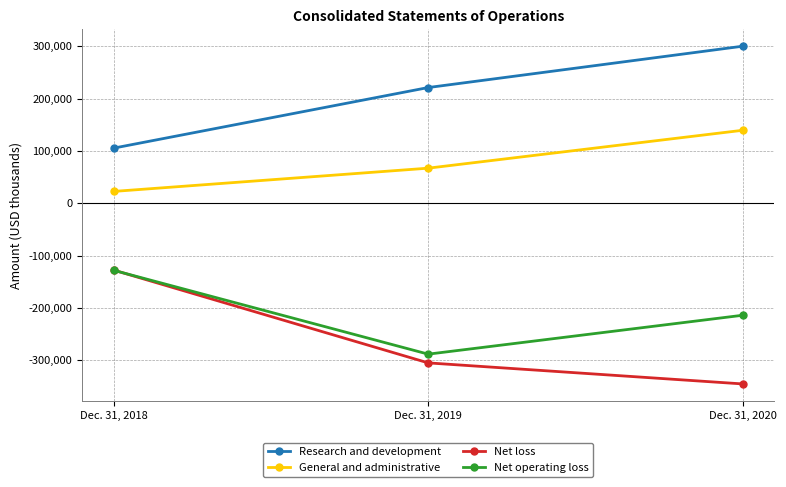

Which category has the lowest value in the General and administrative series?

Dec. 31, 2018